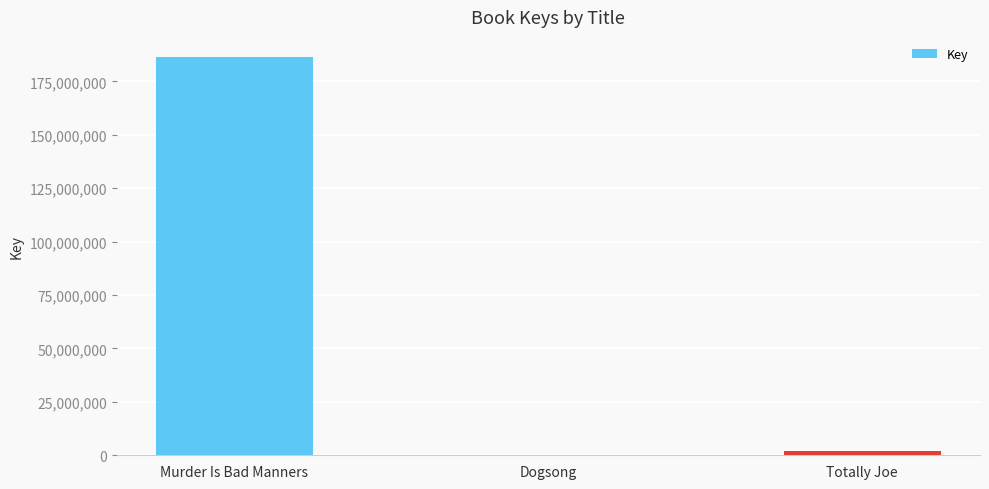

How many distinct data groups are displayed?

1